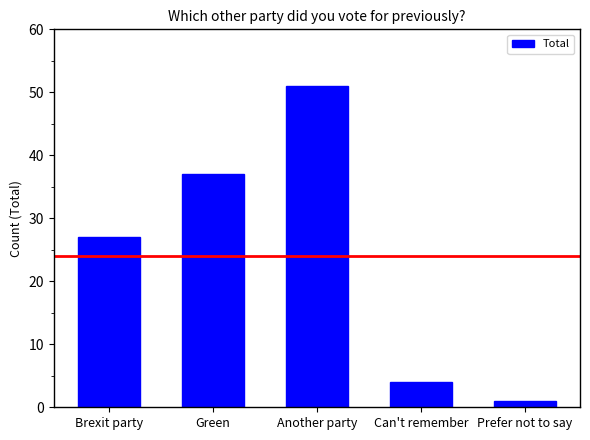

True or false: the data shows 37 at Green.

True